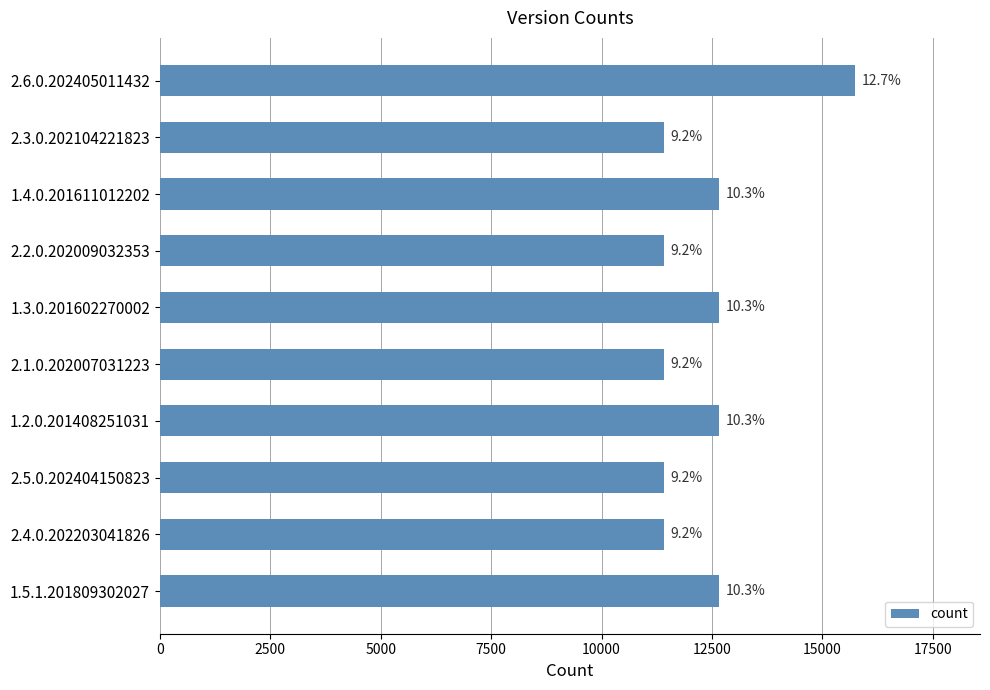

Are the bars horizontal?

Yes